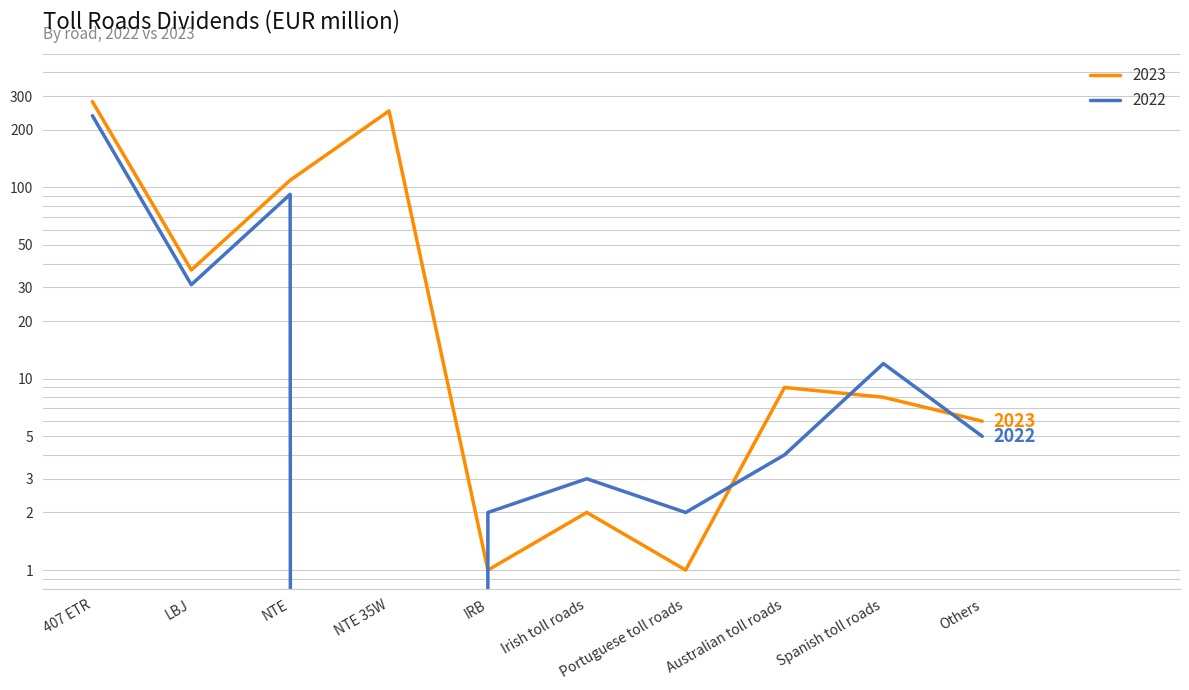

Which category has the lowest value in the 2023 series?

IRB